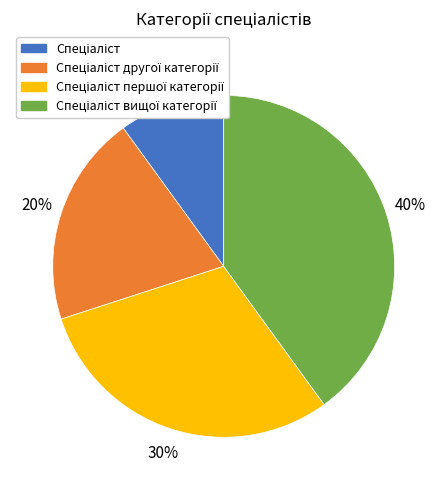

Does any single category account for the majority?

No